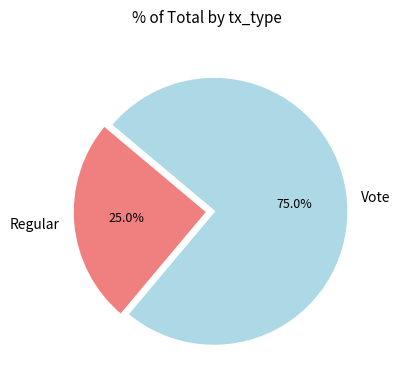

What is the smallest slice in the pie chart?

Regular